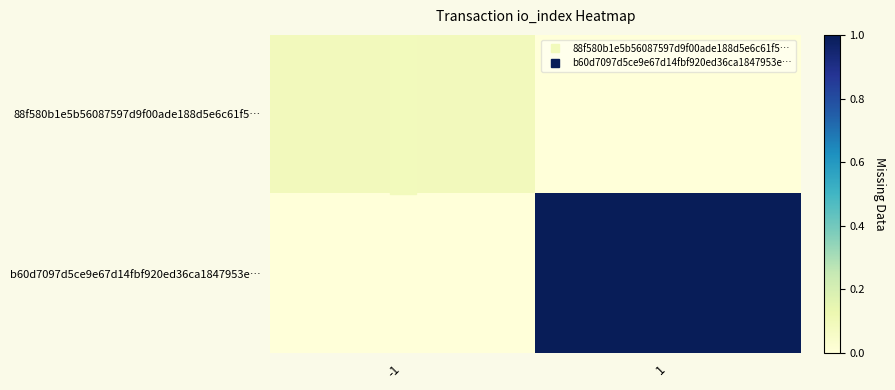

Reading right to left, what are all the values shown in this chart?

88f580b1e5b56087597d9f00ade188d5e6c61f5…: 1=0.0	-1=0.1
b60d7097d5ce9e67d14fbf920ed36ca1847953e…: 1=1.0	-1=0.0